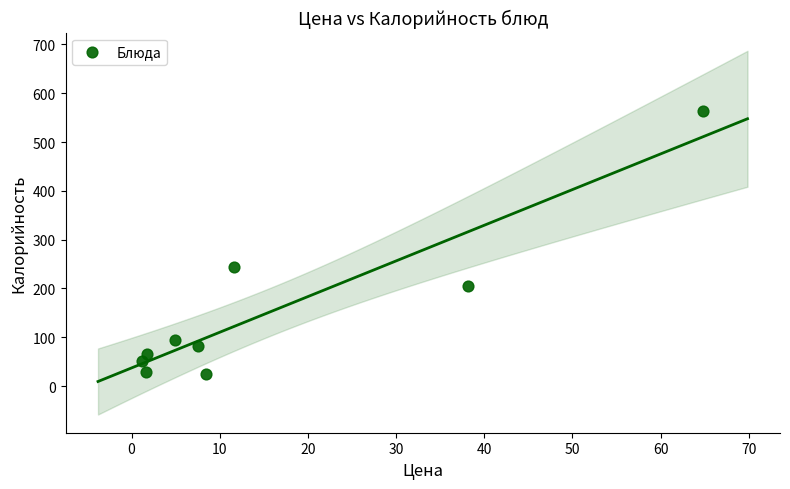

What is the range of X values (max minus min)?

63.7